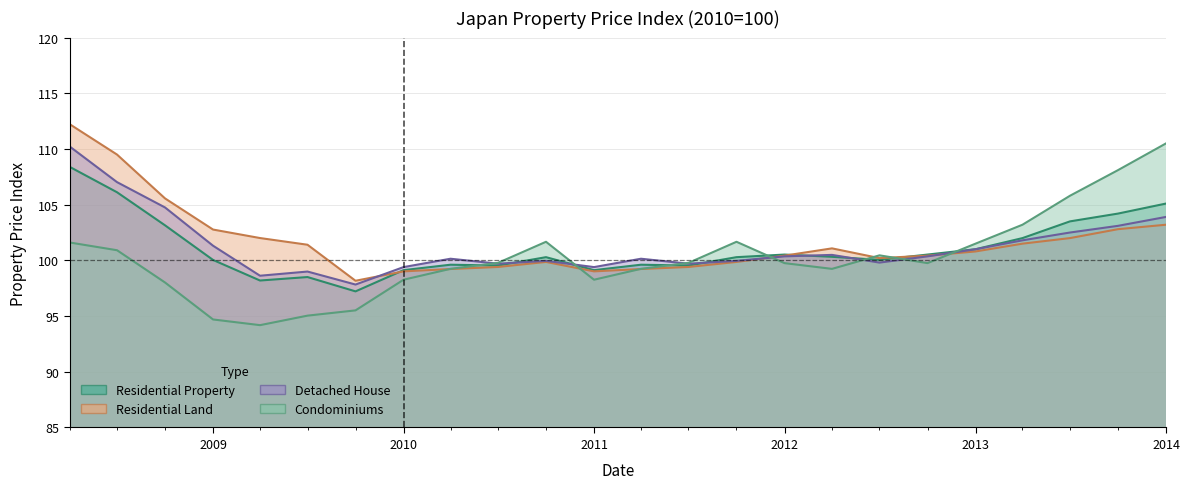

What is the label of the 22nd point from the right?

2008-10